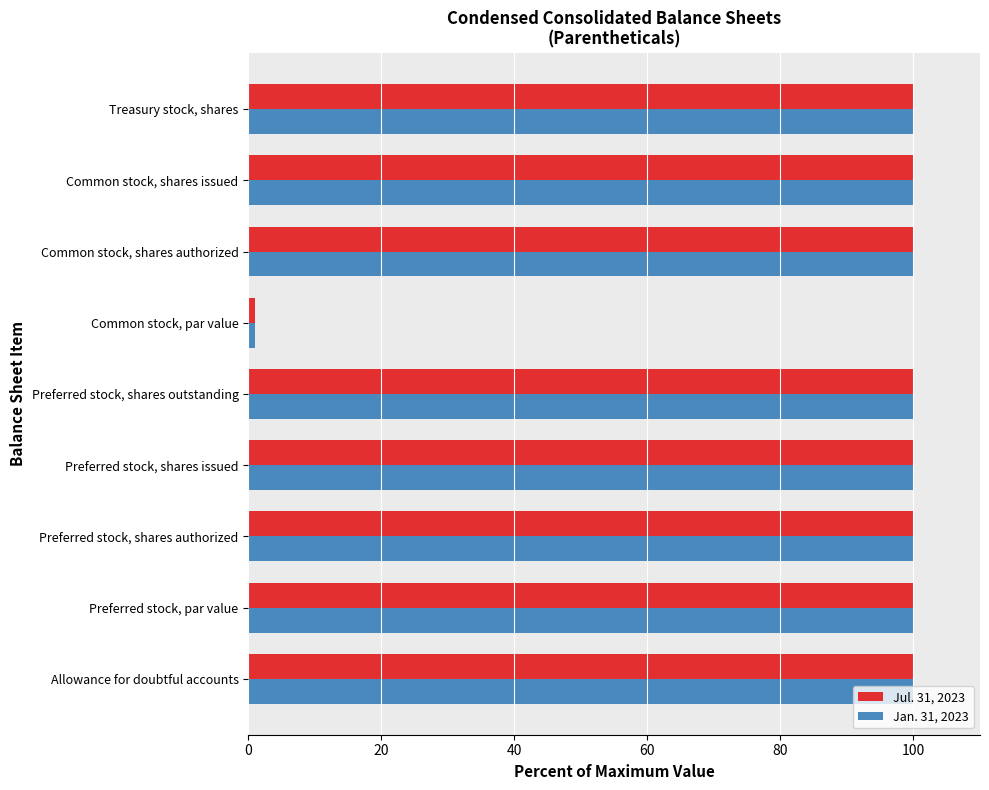

At how many categories does at least one series exceed 11?

8